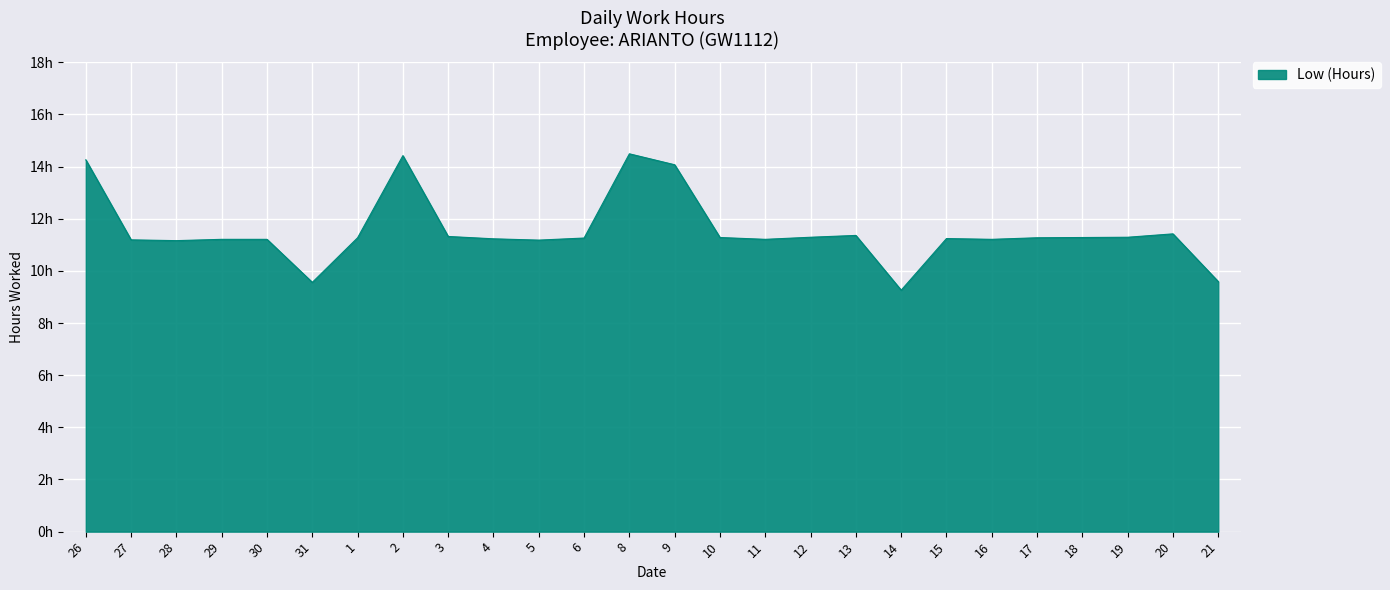

What is the maximum value shown in the chart?

14.5